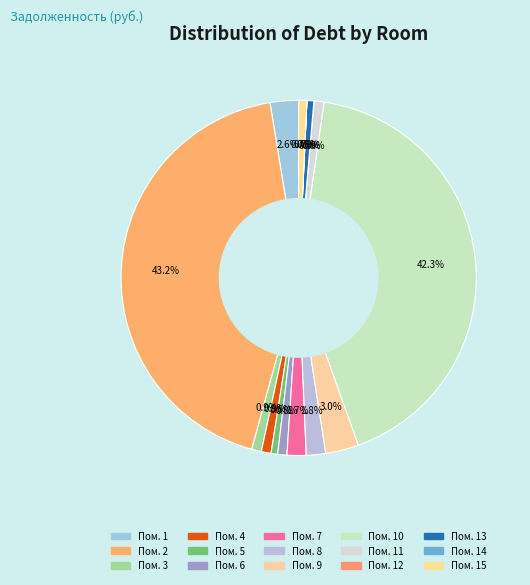

What percentage is the 2 slice, to the nearest percent?

43%